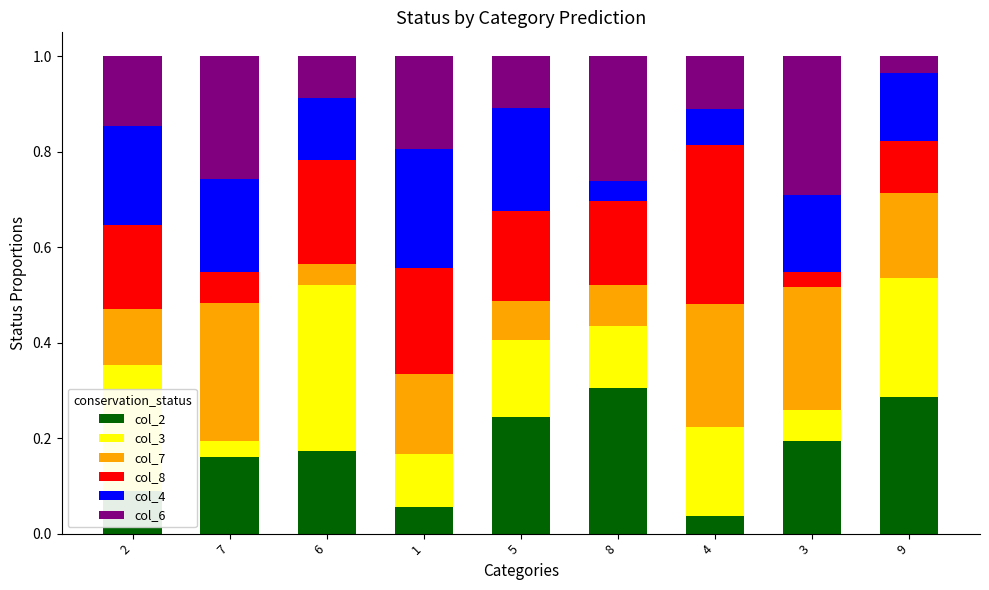

True or false: col_2 has a value of 0.4 at 5.

False